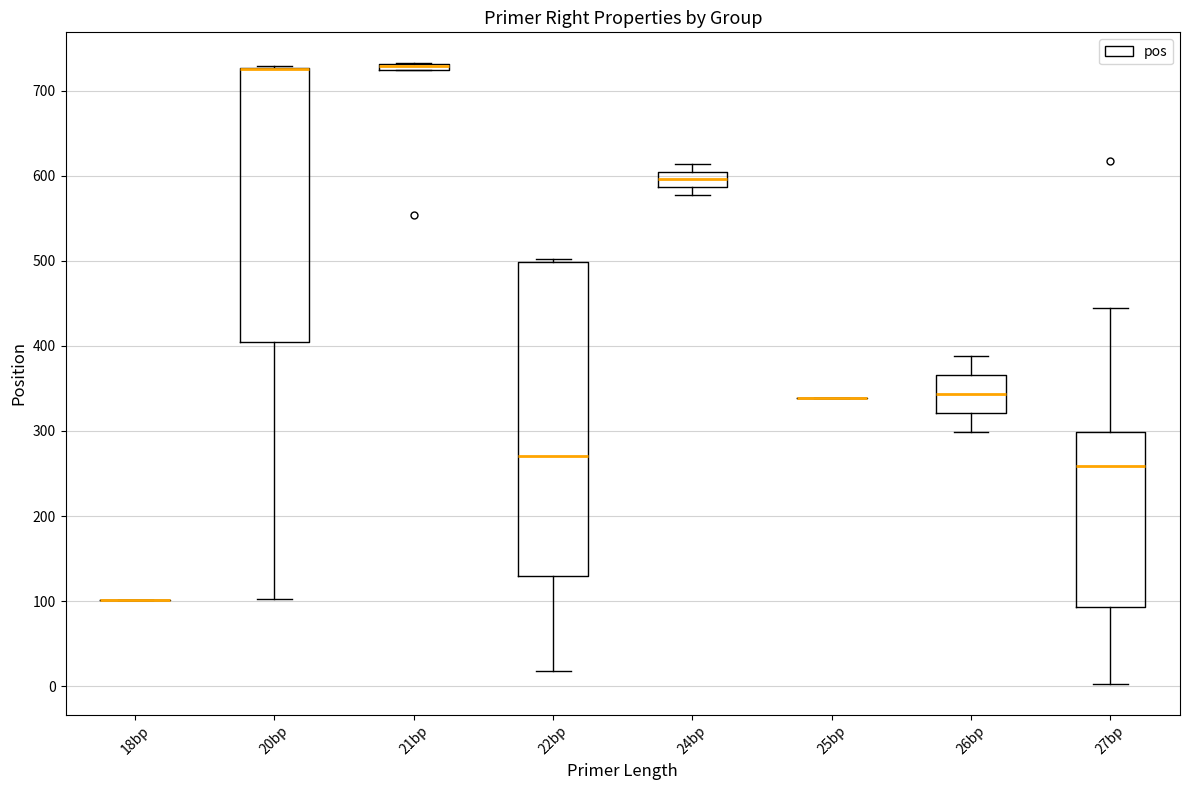

Which box is the tallest, from its lower edge to its upper edge?

22bp